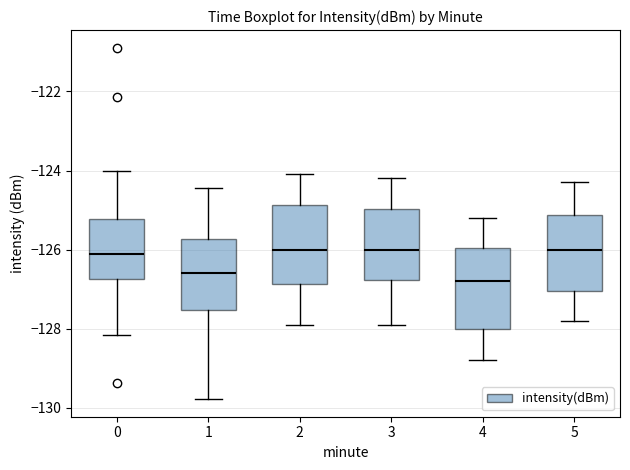

Where does the upper whisker of the box at x = 4 end on the y-axis? The values are not printed on the chart, so give them approximately, as read against the axis.

-125.2